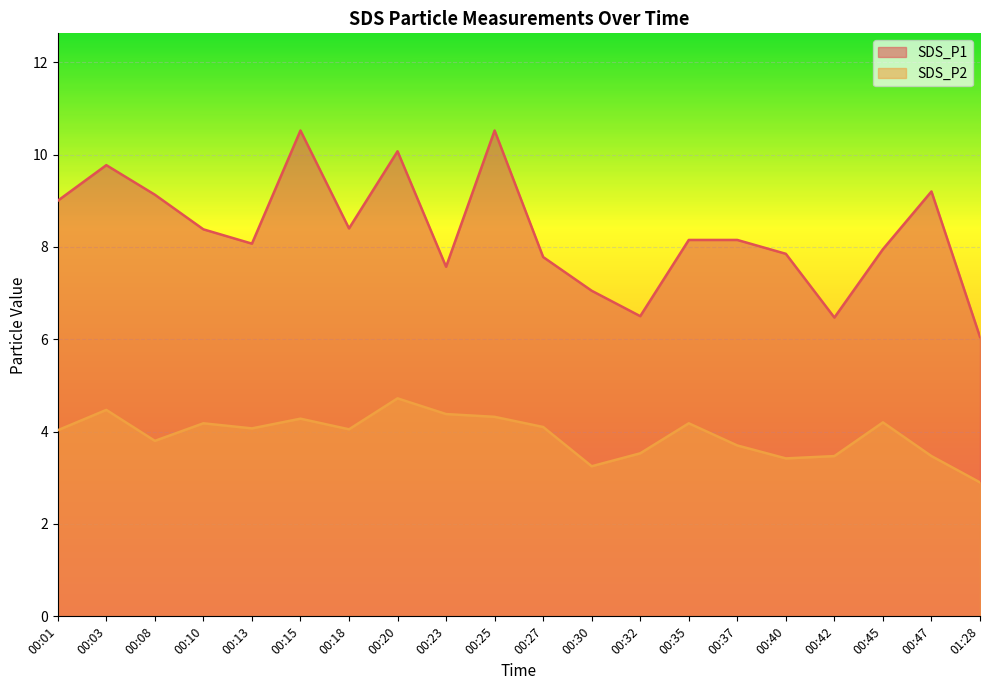

Which has a higher value, 00:47 or 00:15?

00:15